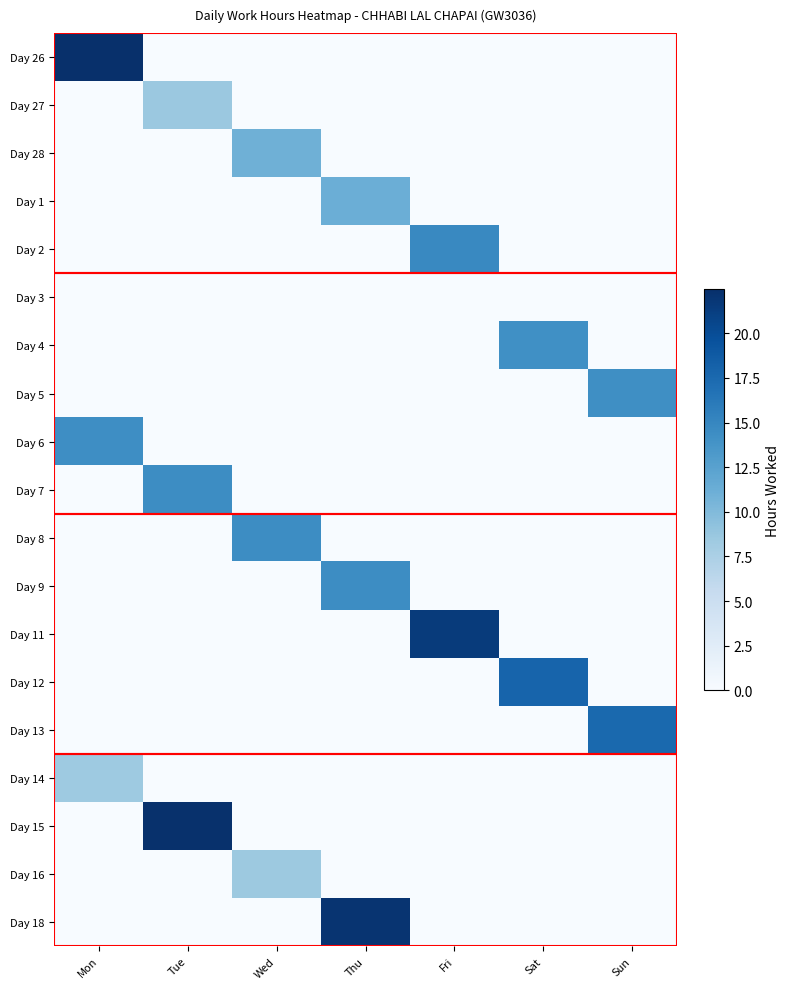

Which has a higher value, Tue or Wed?

Tue